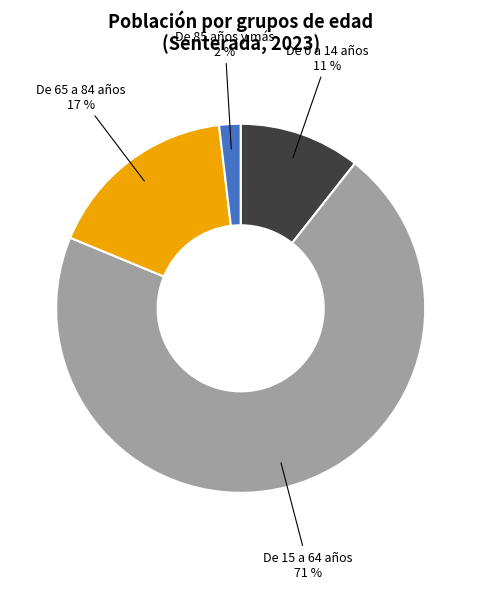

Combined, do De 0 a 14 años and De 85 años y más account for over 50%?

No